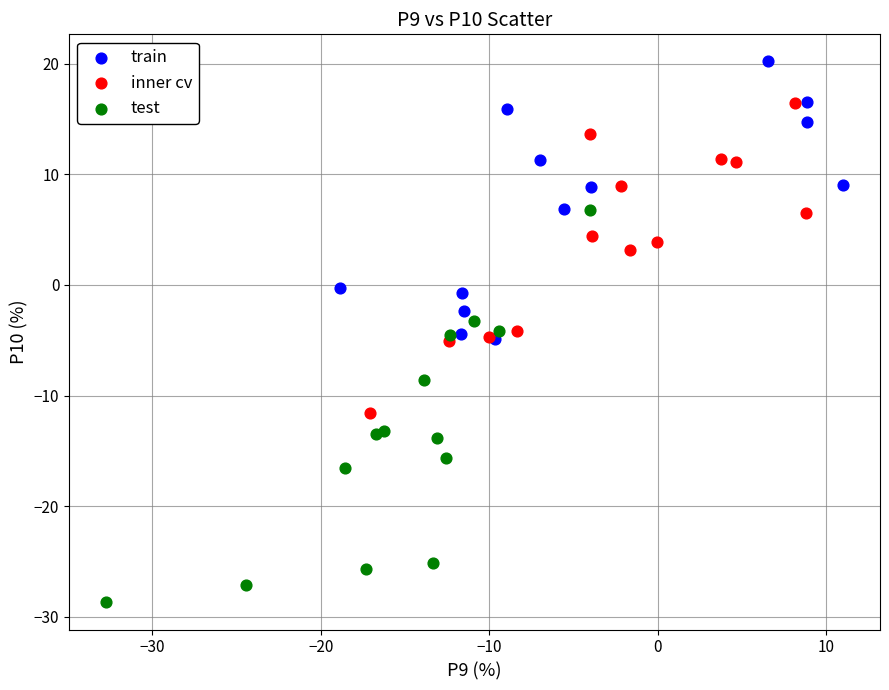

Which series reaches the minimum Y coordinate?

test